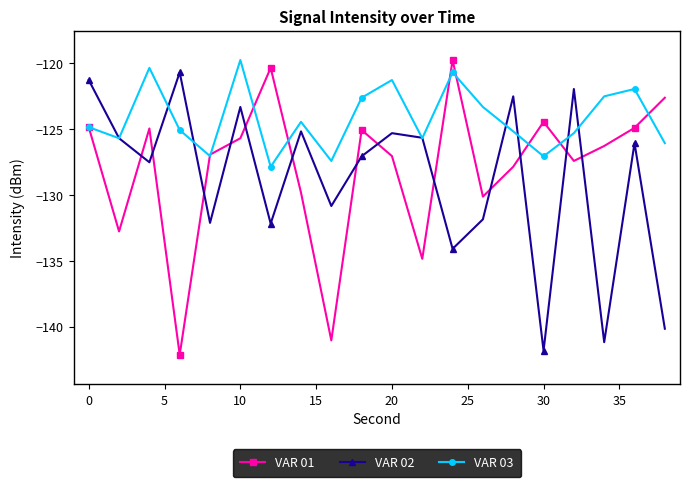

What is the maximum value shown in the chart?

-119.8